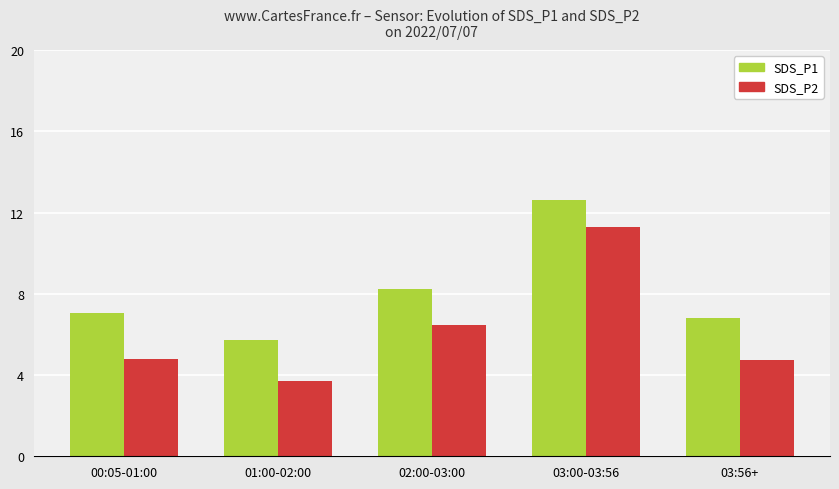

Reading right to left, list all the values displayed in this chart.

SDS_P1: 03:56+=6.8	03:00-03:56=12.6	02:00-03:00=8.3	01:00-02:00=5.7	00:05-01:00=7.0
SDS_P2: 03:56+=4.8	03:00-03:56=11.3	02:00-03:00=6.5	01:00-02:00=3.7	00:05-01:00=4.8